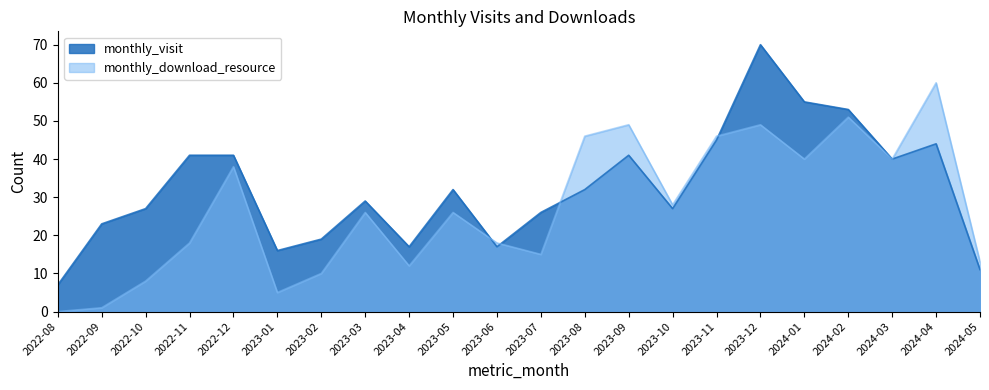

What is the difference between the monthly_visit values at 2024-01 and 2023-03?

26